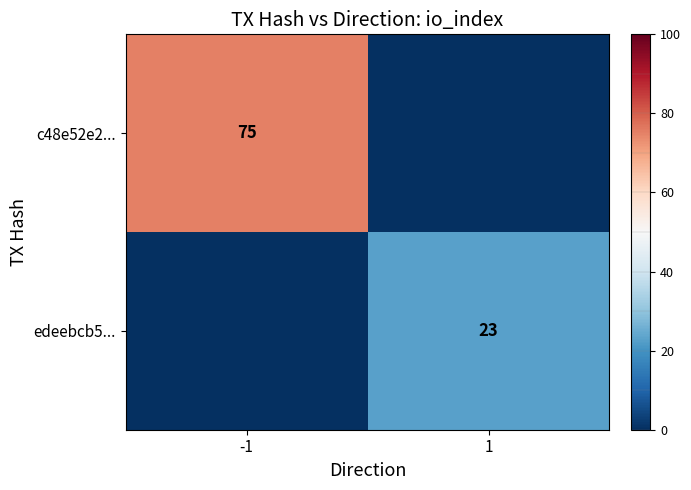

The value of edeebcb5... at 1 is 16. True or false?

False